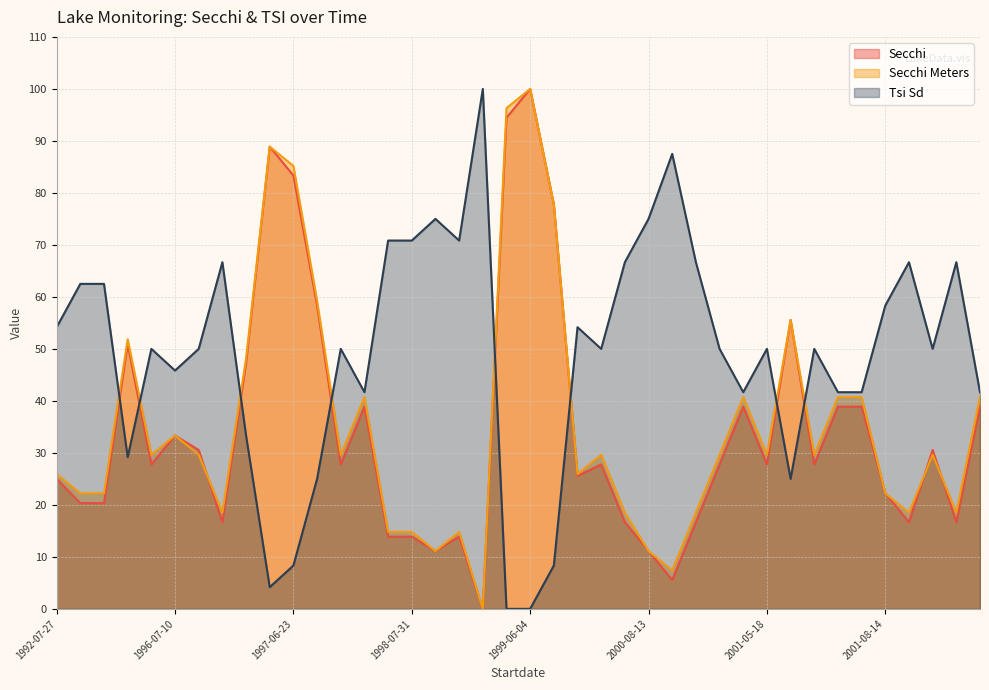

Which series has the largest total across all categories?

Tsi Sd